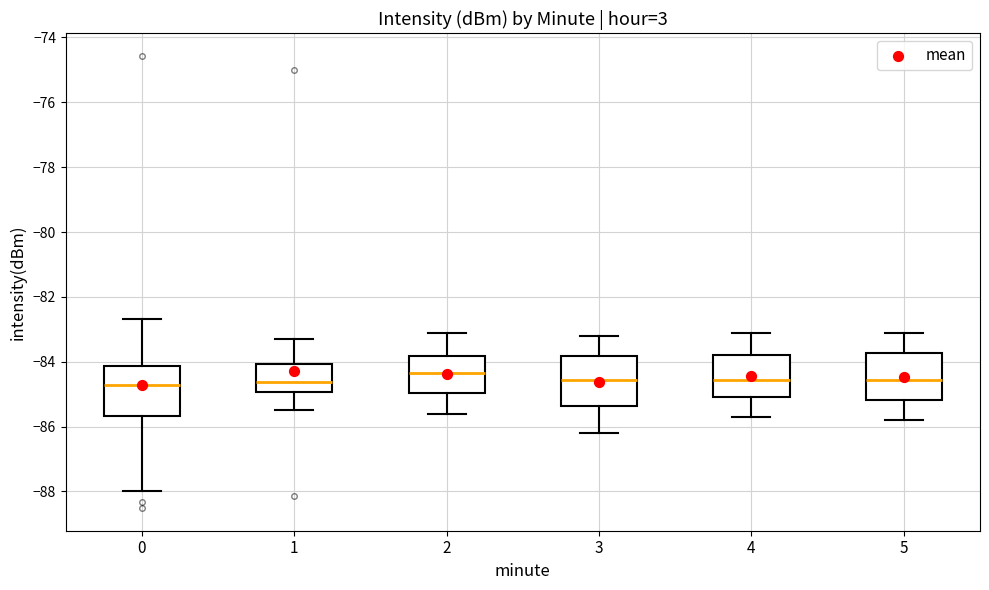

Reading left to right, transcribe this box plot: for each box, give where its median line is, the range the box spans, and where its two whiskers end, as read against the y-axis. The values are not printed on the chart, so give them approximately, as read against the axis.

0: median -84.8, box -85.6 to -84.2, whiskers -88.0 to -82.6
1: median -84.6, box -85.0 to -84.0, whiskers -85.4 to -83.2
2: median -84.4, box -85.0 to -83.8, whiskers -85.6 to -83.0
3: median -84.6, box -85.4 to -83.8, whiskers -86.2 to -83.2
4: median -84.6, box -85.0 to -83.8, whiskers -85.6 to -83.0
5: median -84.6, box -85.2 to -83.8, whiskers -85.8 to -83.0